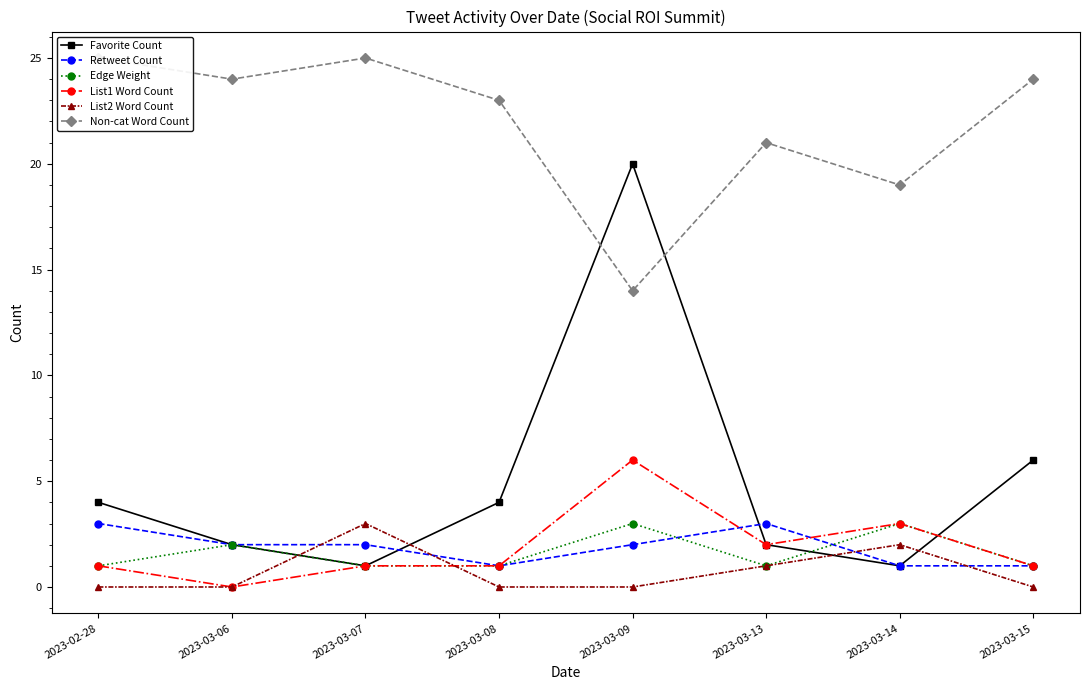

Which series has the largest range (max minus min)?

Favorite Count